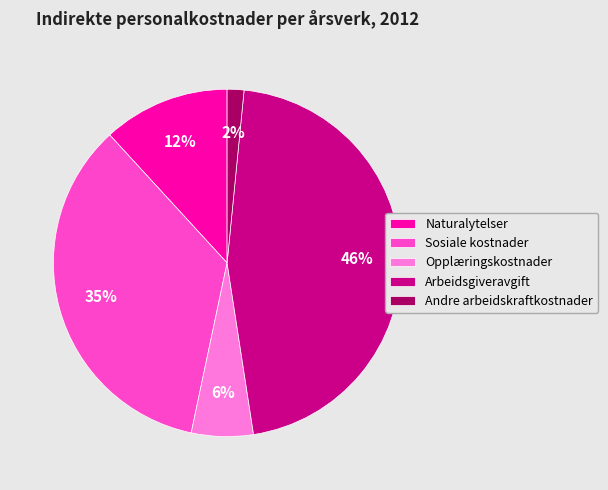

The Opplæringskostnader slice represents 6% of the pie. True or false?

True